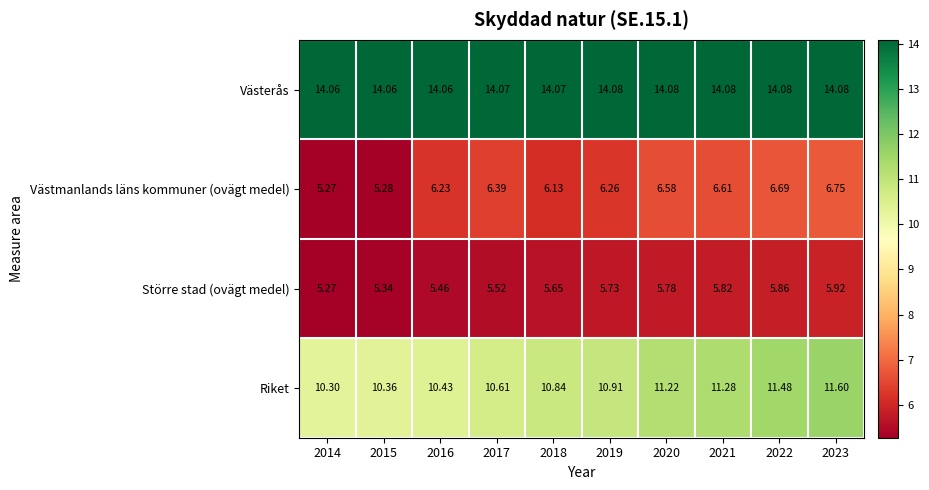

What is the difference between the highest and lowest values at 2023?

8.2